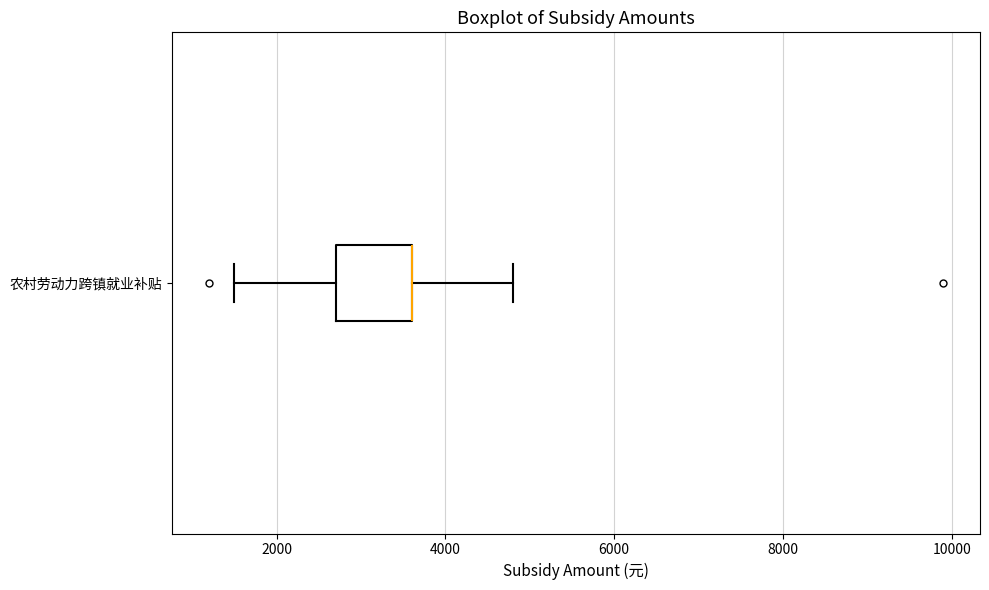

Where does the left whisker of the box for 农村劳动力跨镇就业补贴 end on the x-axis? The values are not printed on the chart, so give them approximately, as read against the axis.

1600